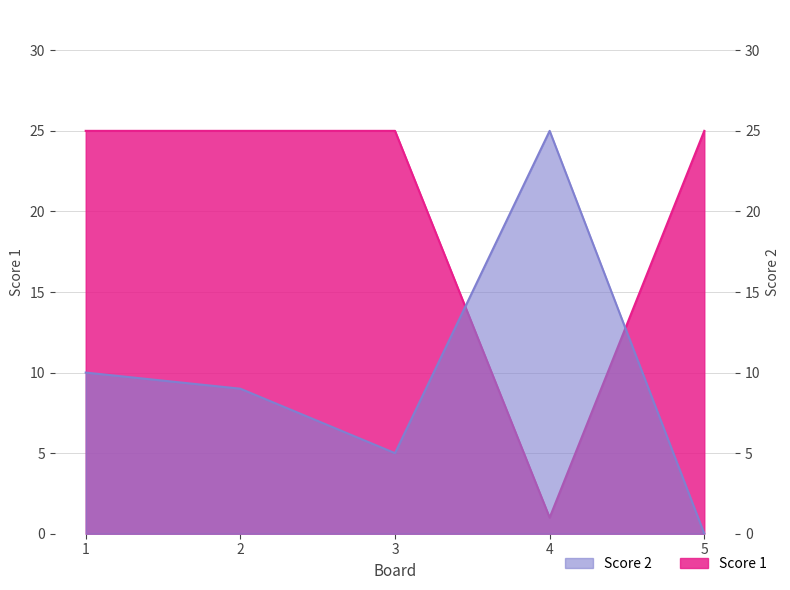

Which category has the lowest value across all series?

5